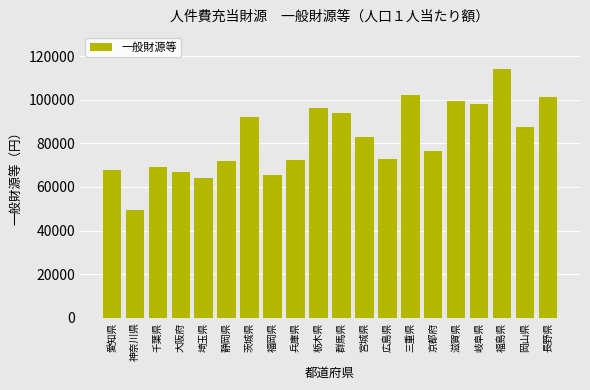

Is it true that the value at 埼玉県 is 109021?

False